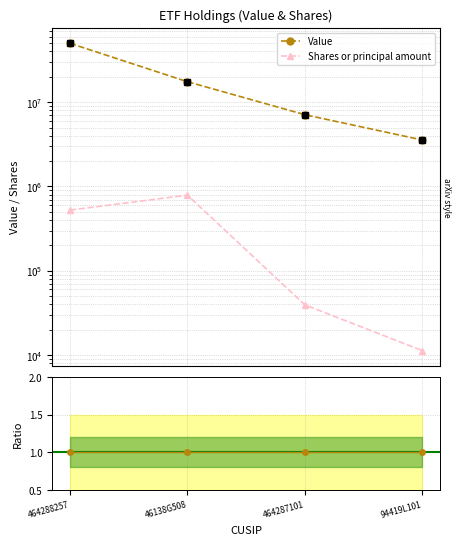

What is the spread (max minus min) of values at 464288257?

49354780